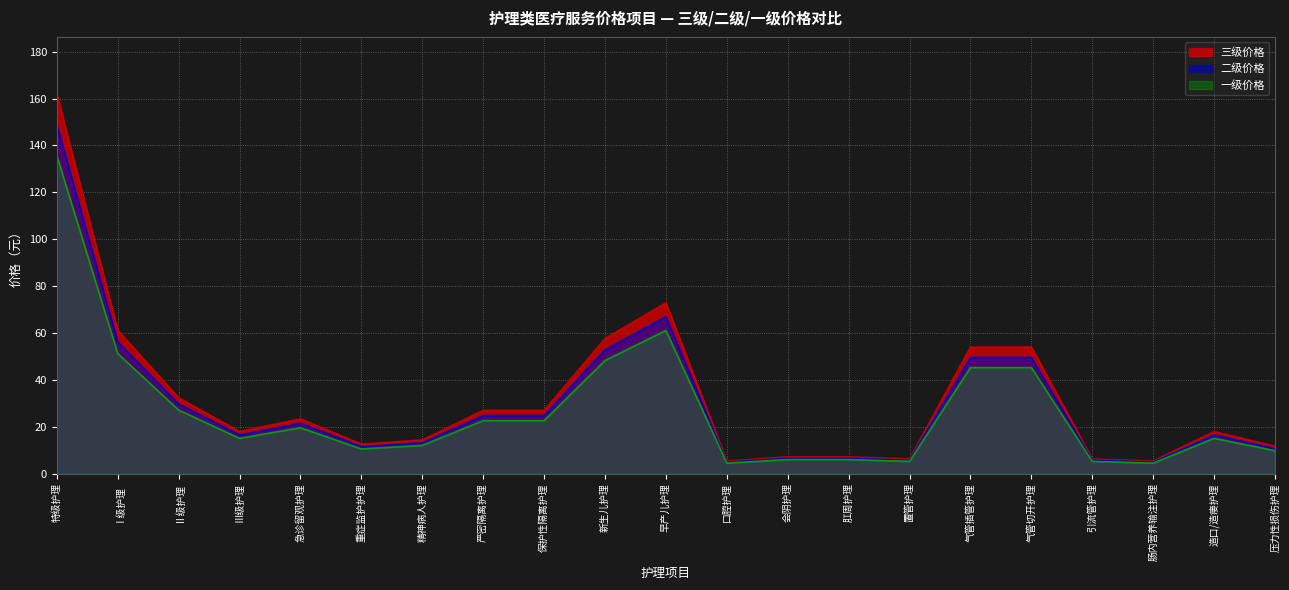

What is the value of the 二级价格 point at the 9th from the left?

24.8